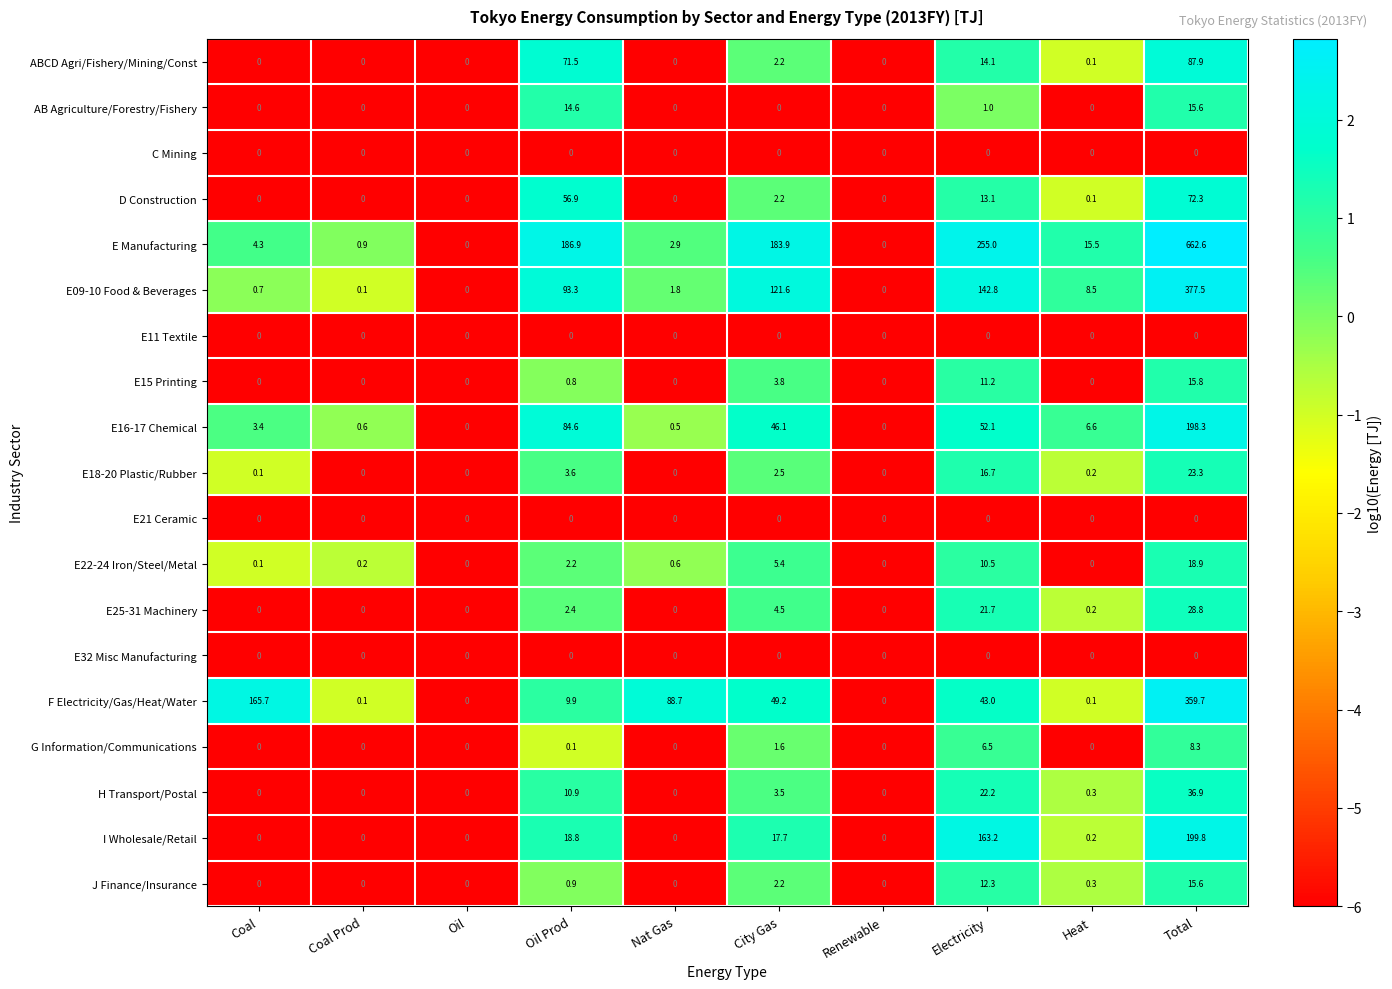

The J Finance/Insurance series shows 10.4 at Coal Prod. True or false?

False